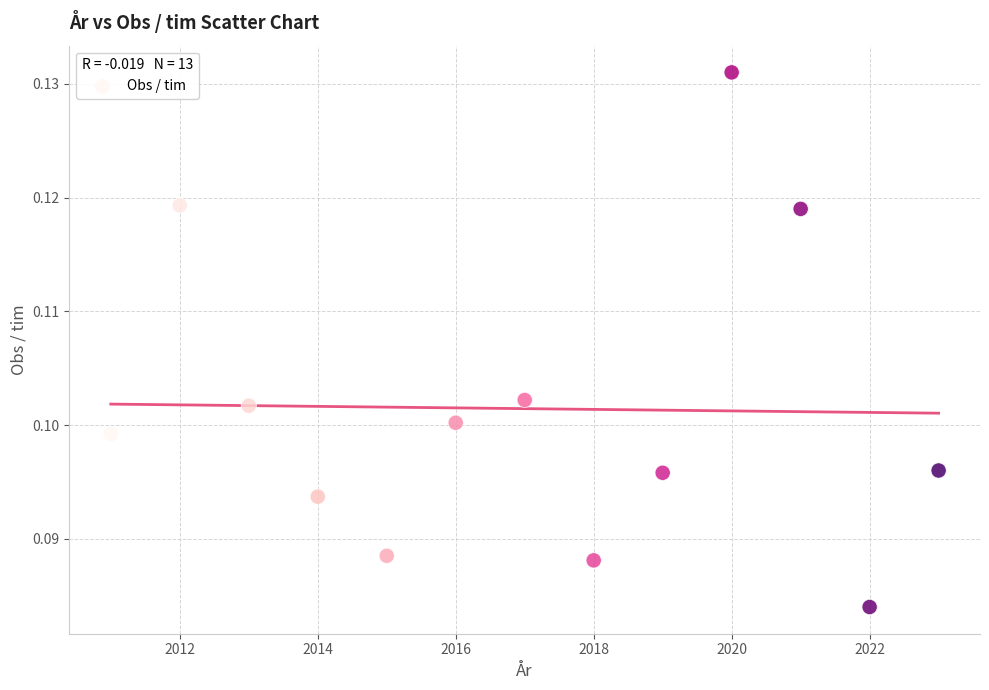

What is the range of X values (max minus min)?

12.0